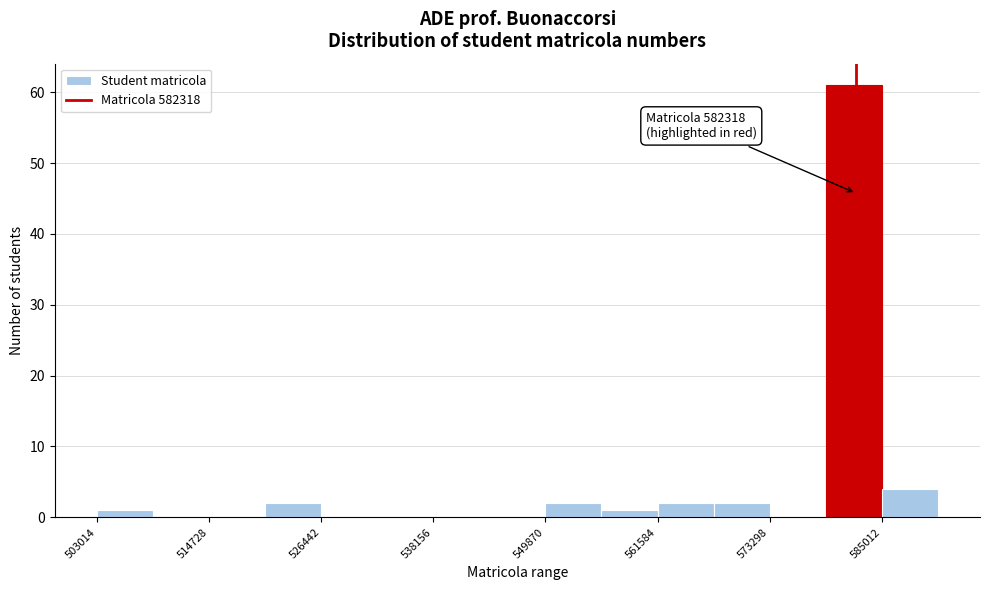

Around what value on the x-axis is the tallest bar? Give the approximate position of its centre, as read against the axis.

582000